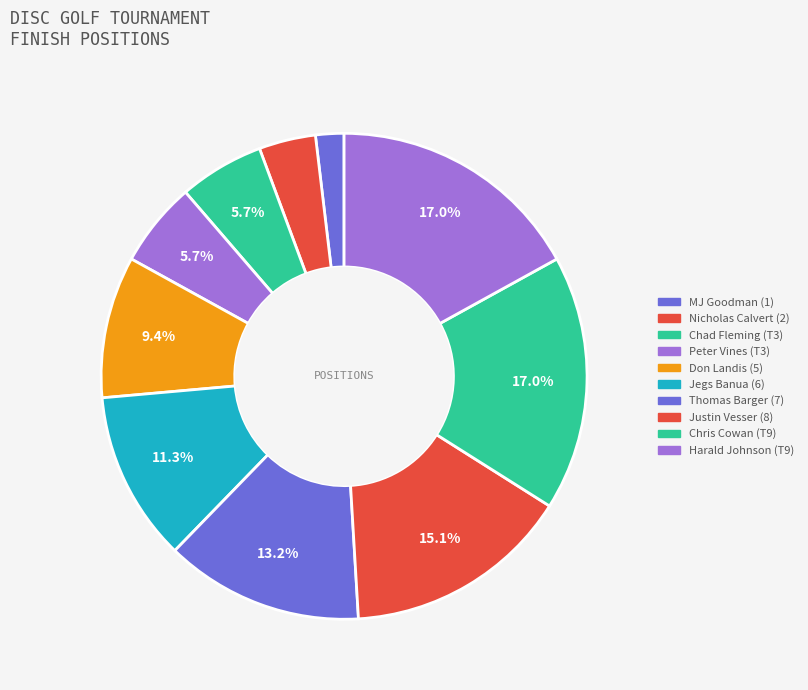

The MJ Goodman (1) slice represents 15% of the pie. True or false?

False